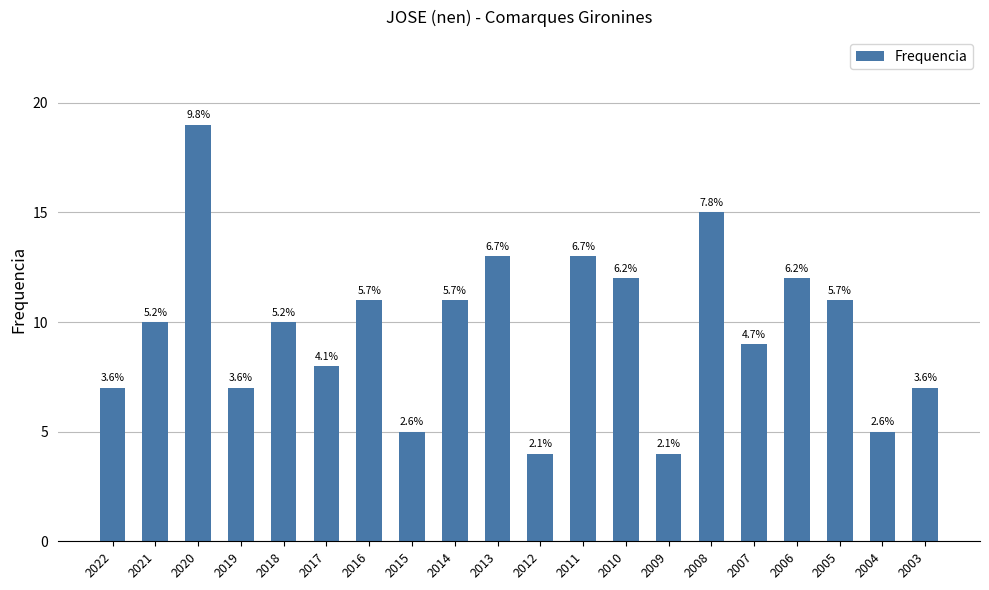

Does the chart contain any negative values?

No